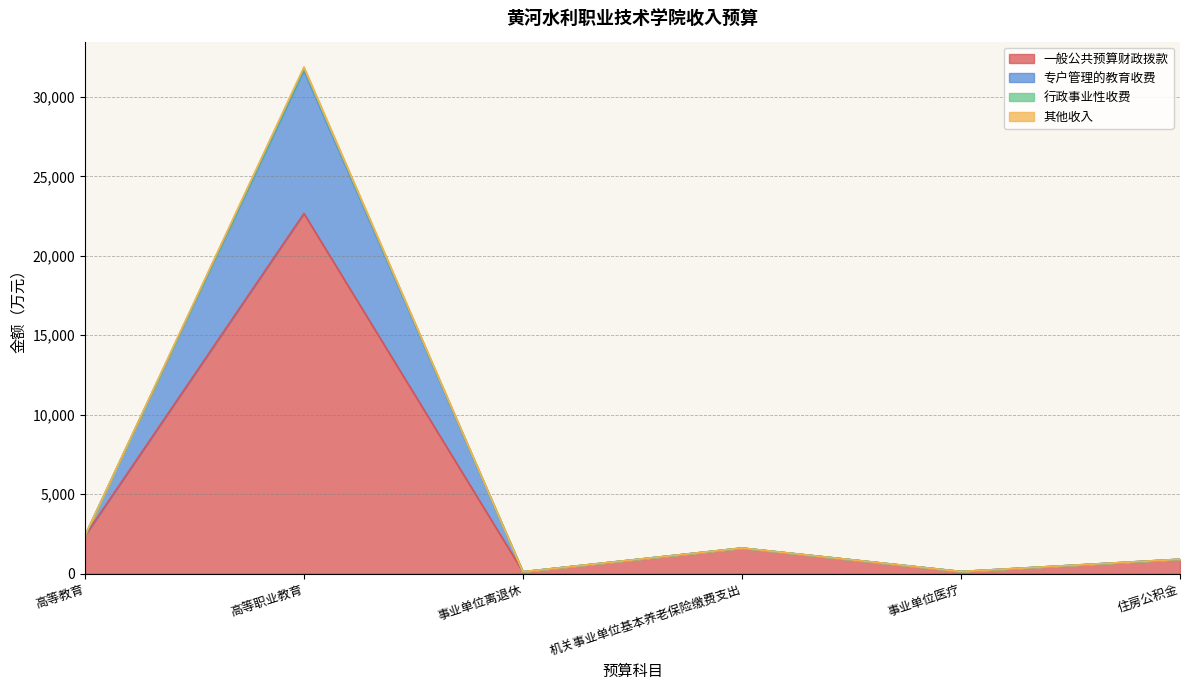

The value of 行政事业性收费 at 住房公积金 is 1192.7. True or false?

False